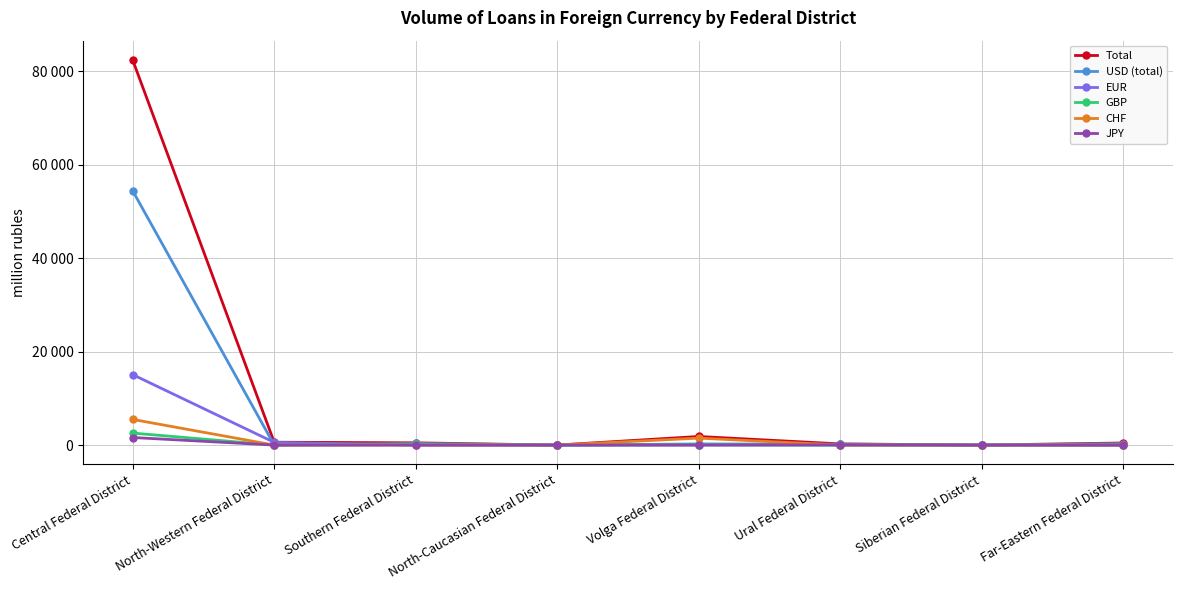

Which category has the highest value across all series?

Central Federal District